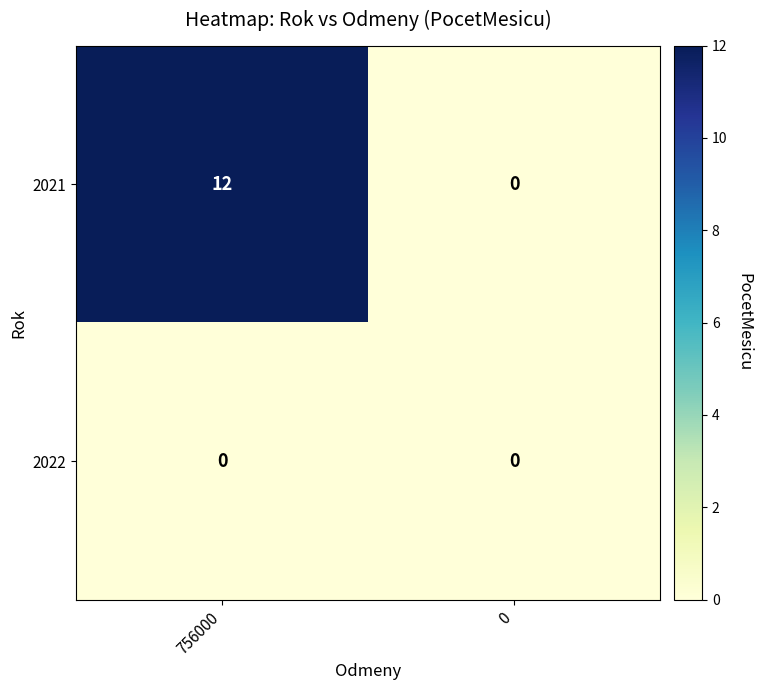

Reading right to left, transcribe all the data shown in this chart.

2021: 0	12
2022: 0	0